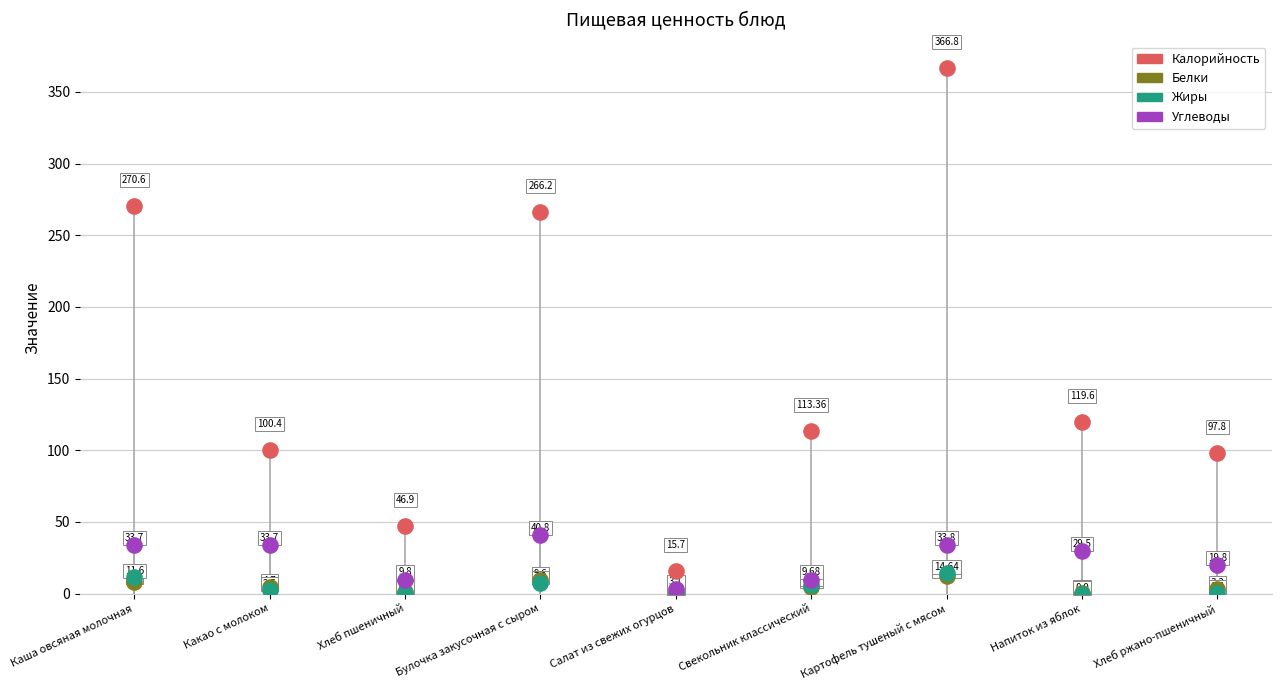

Is the value of Углеводы at Булочка закусочная с сыром greater than the value of Белки at Каша овсяная молочная?

Yes